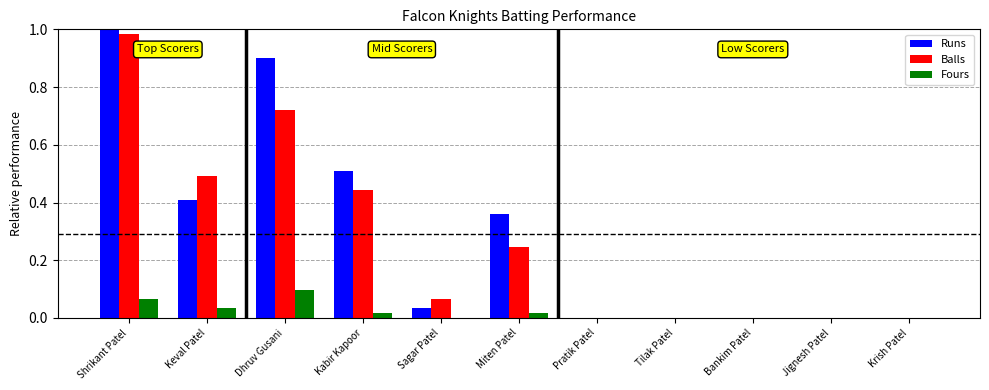

What is the total value across all series at Miten Patel?

0.6